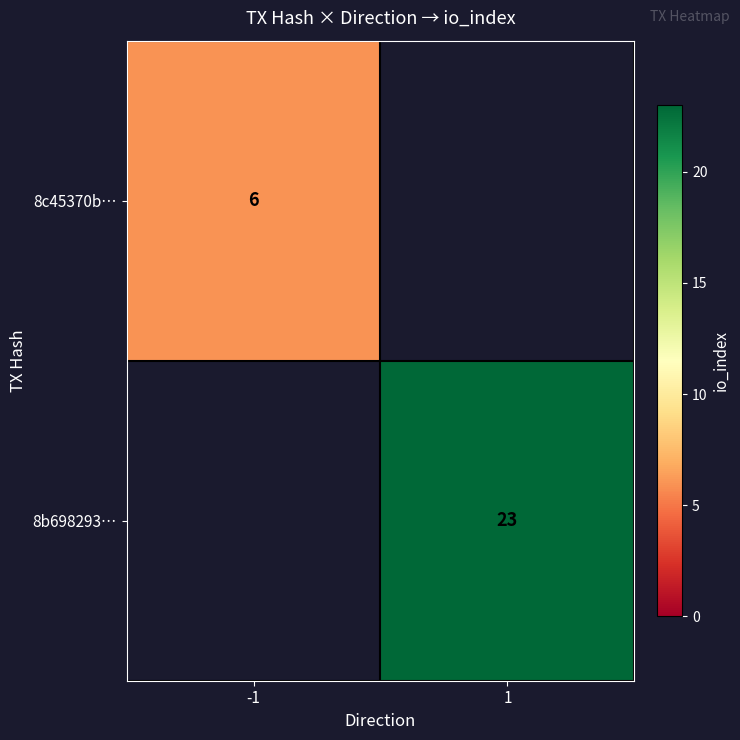

Is it true that 8b698293… equals 23 at 1?

True